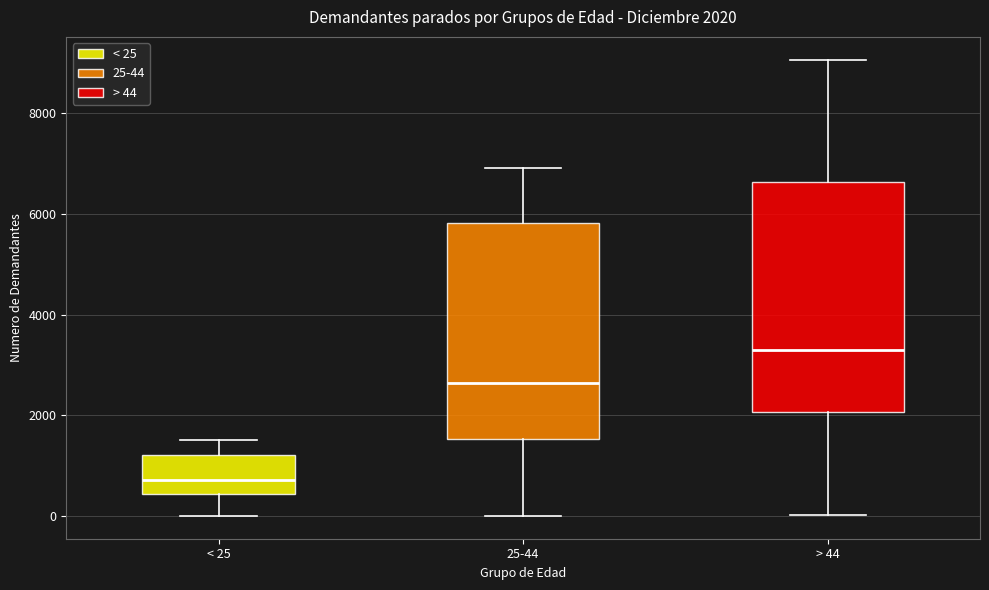

Which box has the lowest median line?

< 25